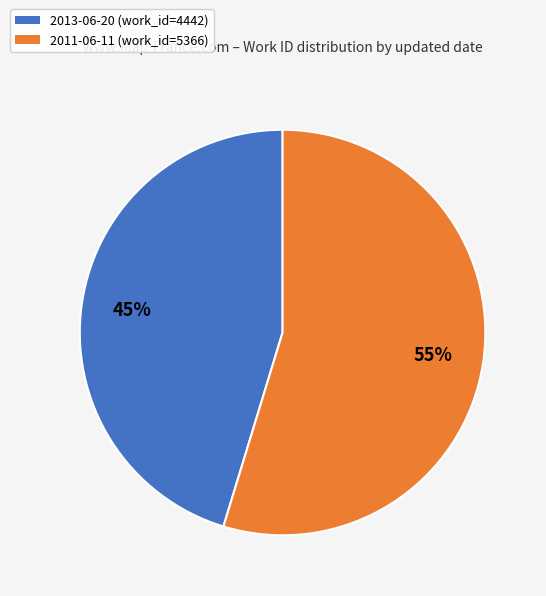

Is the sum of 2013-06-20 (work_id=4442) and 2011-06-11 (work_id=5366) greater than half?

Yes